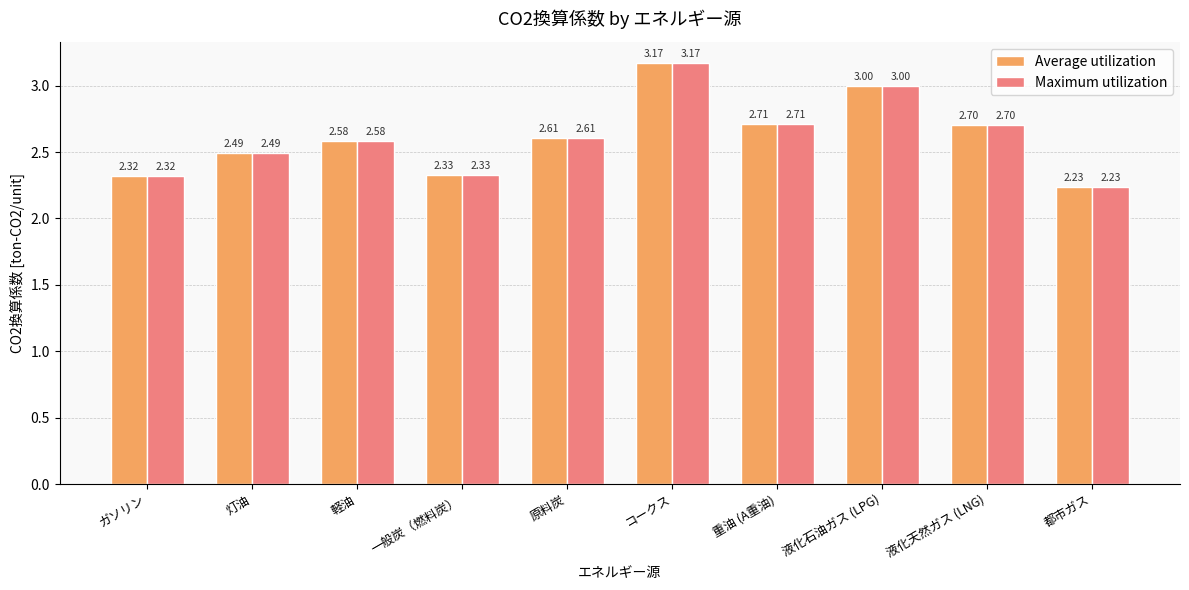

Count the number of categories in the chart.

10